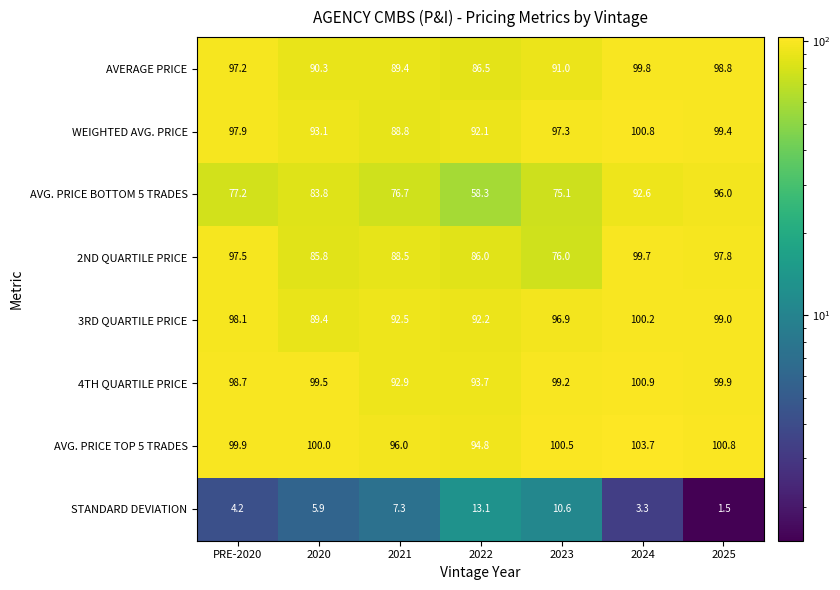

Which label corresponds to the largest value in the chart?

2024